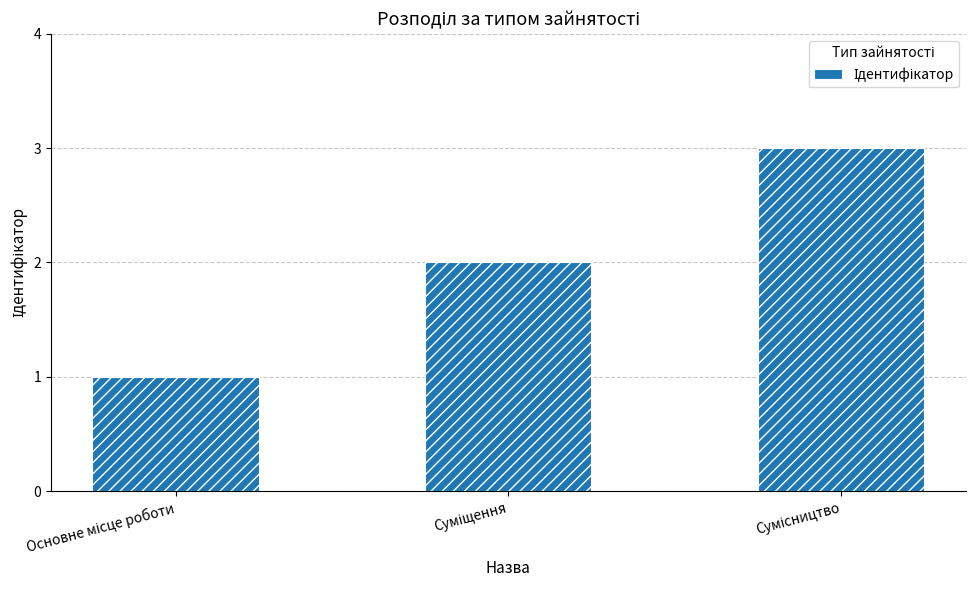

Is it true that the value at Основне місце роботи is 1?

True